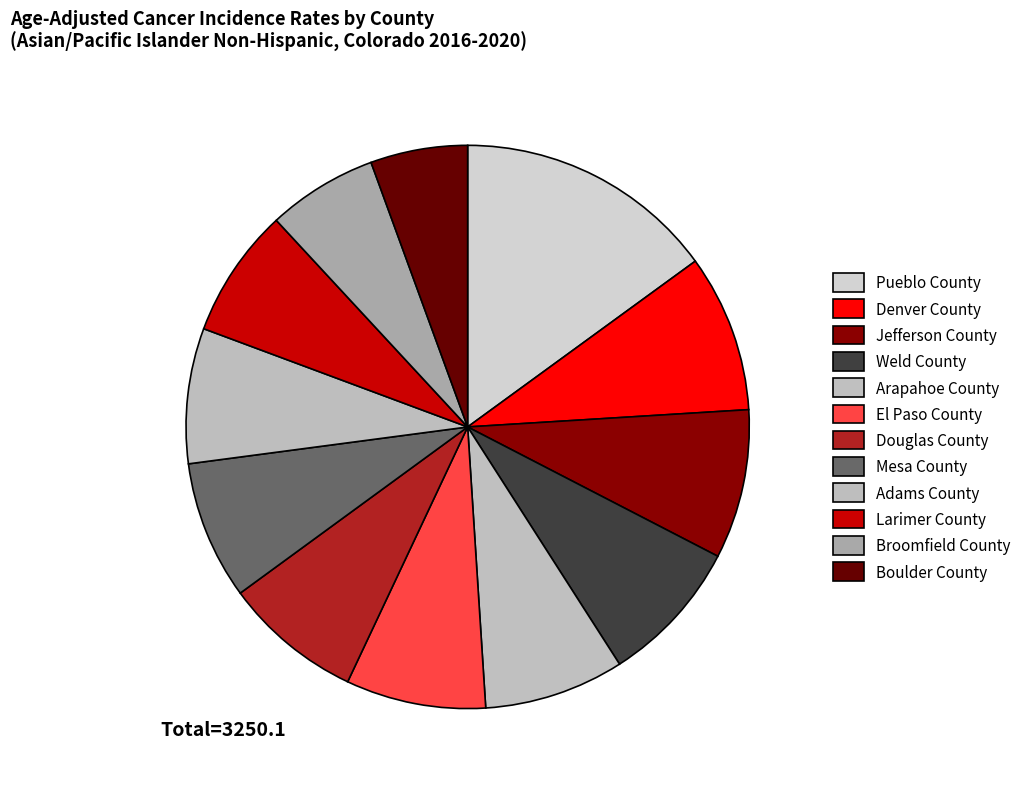

Count the number of slices in the pie.

12